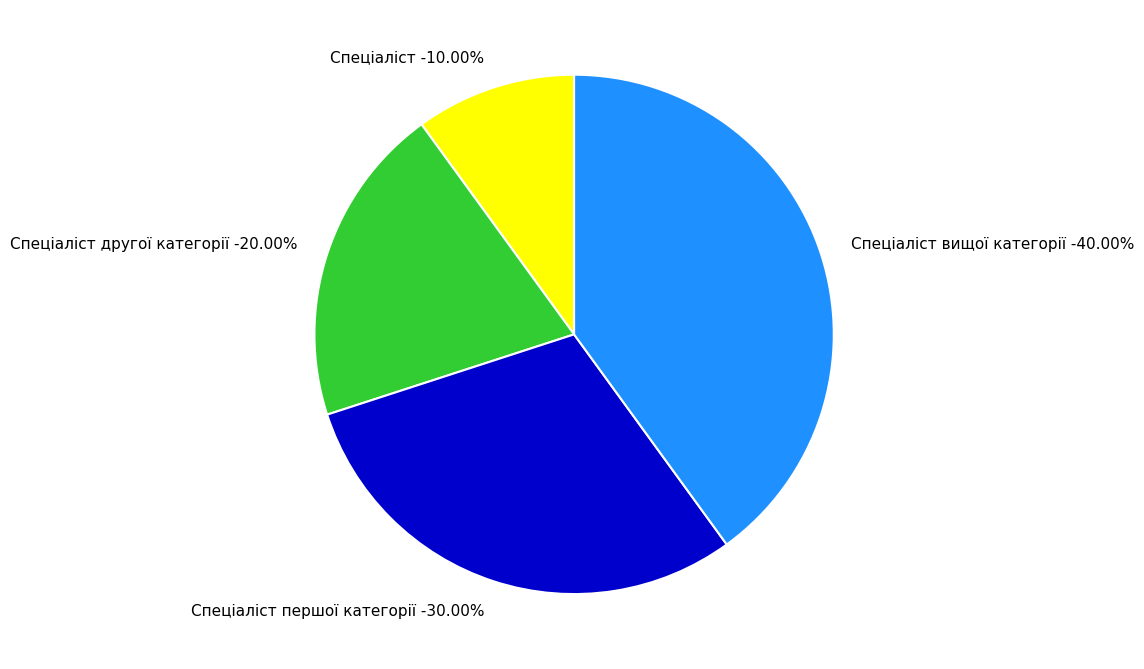

Count the number of slices in the pie.

4